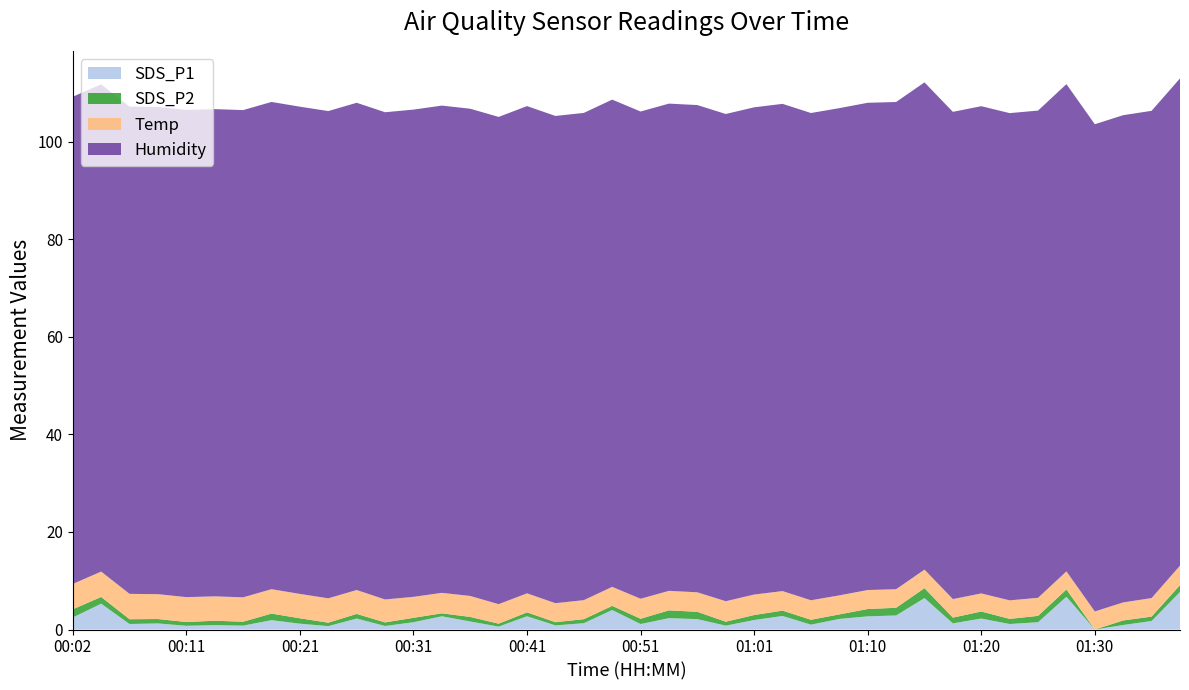

Reading left to right, what are all the values shown in this chart?

SDS_P1: 00:02=2.5	00:04=5.3	00:07=1.1	00:09=1.2	00:11=0.8	00:14=0.9	00:16=0.8	00:19=1.9	00:21=1.2	00:24=0.7	00:26=2.2	00:29=0.7	00:31=1.5	00:34=2.7	00:36=1.6	00:38=0.6	00:41=2.7	00:43=0.8	00:46=1.3	00:48=4.0	00:51=1.1	00:53=2.3	00:56=2.1	00:58=0.8	01:01=1.9	01:03=2.8	01:05=1.0	01:08=2.2	01:10=2.7	01:13=2.9	01:15=6.5	01:18=1.3	01:20=2.2	01:23=1.1	01:25=1.5	01:27=6.7	01:30=0.0	01:32=0.9	01:35=1.8	01:37=7.7
SDS_P2: 00:02=1.7	00:04=1.4	00:07=1.0	00:09=0.9	00:11=0.8	00:14=0.9	00:16=0.8	00:19=1.4	00:21=1.1	00:24=0.7	00:26=0.9	00:29=0.7	00:31=0.9	00:34=0.6	00:36=0.9	00:38=0.6	00:41=0.8	00:43=0.7	00:46=0.8	00:48=0.8	00:51=1.1	00:53=1.6	00:56=1.5	00:58=0.8	01:01=1.0	01:03=1.1	01:05=1.0	01:08=0.9	01:10=1.5	01:13=1.6	01:15=2.0	01:18=1.2	01:20=1.4	01:23=1.1	01:25=1.3	01:27=1.5	01:30=0.0	01:32=0.9	01:35=0.9	01:37=1.4
Temp: 00:02=5.2	00:04=5.2	00:07=5.2	00:09=5.1	00:11=5.1	00:14=5.0	00:16=5.0	00:19=5.0	00:21=5.0	00:24=5.0	00:26=4.9	00:29=4.7	00:31=4.3	00:34=4.2	00:36=4.3	00:38=4.0	00:41=3.9	00:43=3.9	00:46=3.9	00:48=3.9	00:51=4.1	00:53=4.0	00:56=4.0	00:58=4.2	01:01=4.2	01:03=4.0	01:05=4.0	01:08=3.9	01:10=3.9	01:13=3.8	01:15=3.8	01:18=3.8	01:20=3.7	01:23=3.8	01:25=3.7	01:27=3.7	01:30=3.7	01:32=3.7	01:35=3.8	01:37=4.0
Humidity: 00:02=99.9	00:04=99.9	00:07=99.9	00:09=99.9	00:11=99.9	00:14=99.9	00:16=99.9	00:19=99.9	00:21=99.9	00:24=99.9	00:26=99.9	00:29=99.9	00:31=99.9	00:34=99.9	00:36=99.9	00:38=99.9	00:41=99.9	00:43=99.9	00:46=99.9	00:48=99.9	00:51=99.9	00:53=99.9	00:56=99.9	00:58=99.9	01:01=99.9	01:03=99.9	01:05=99.9	01:08=99.9	01:10=99.9	01:13=99.9	01:15=99.9	01:18=99.9	01:20=99.9	01:23=99.9	01:25=99.9	01:27=99.9	01:30=99.9	01:32=99.9	01:35=99.9	01:37=99.9